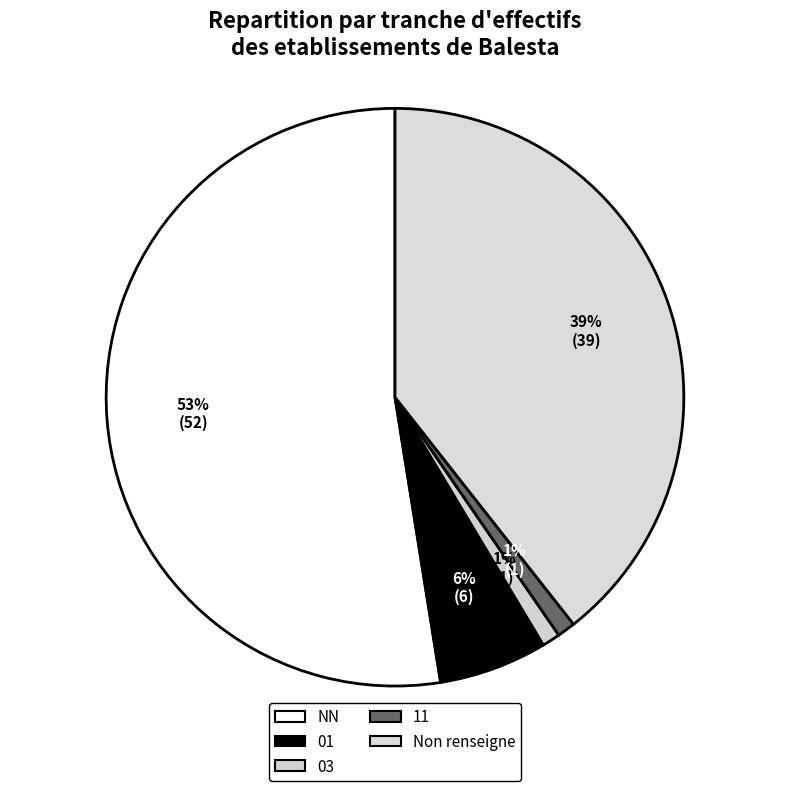

True or false: 03 accounts for 1% of the total.

True